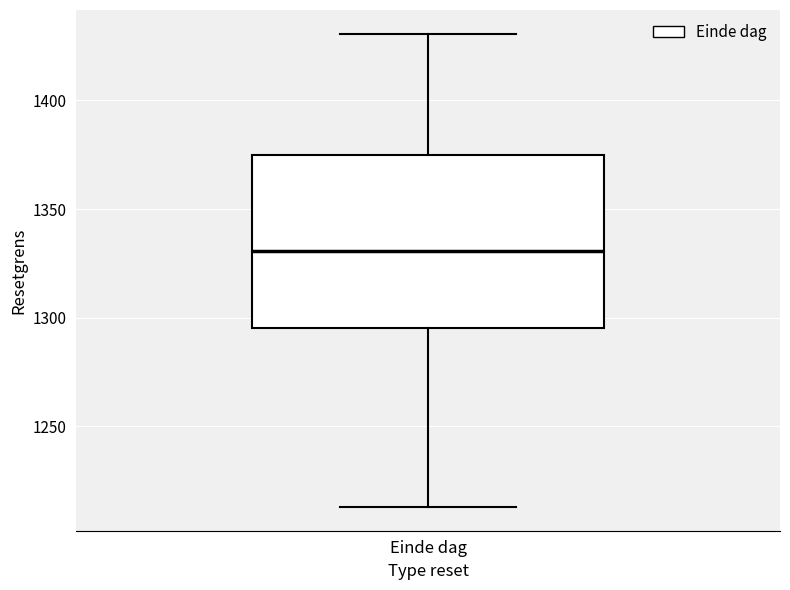

Transcribe this box plot: give where the median line is, the range the box spans, and where the two whiskers end, as read against the y-axis. The values are not printed on the chart, so give them approximately, as read against the axis.

median 1330, box 1295 to 1375, whiskers 1215 to 1430